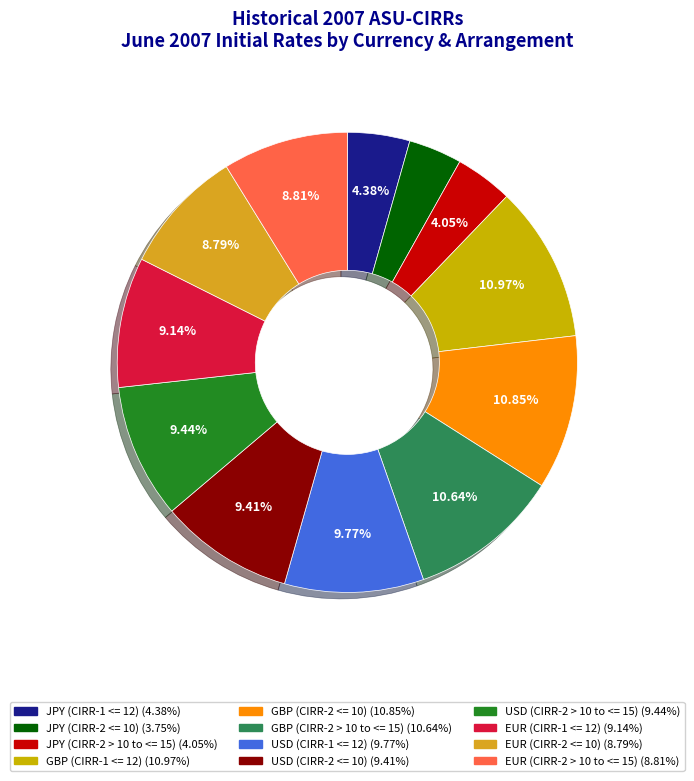

Is it true that EUR (CIRR-1 <= 12) is 15% of the pie?

False